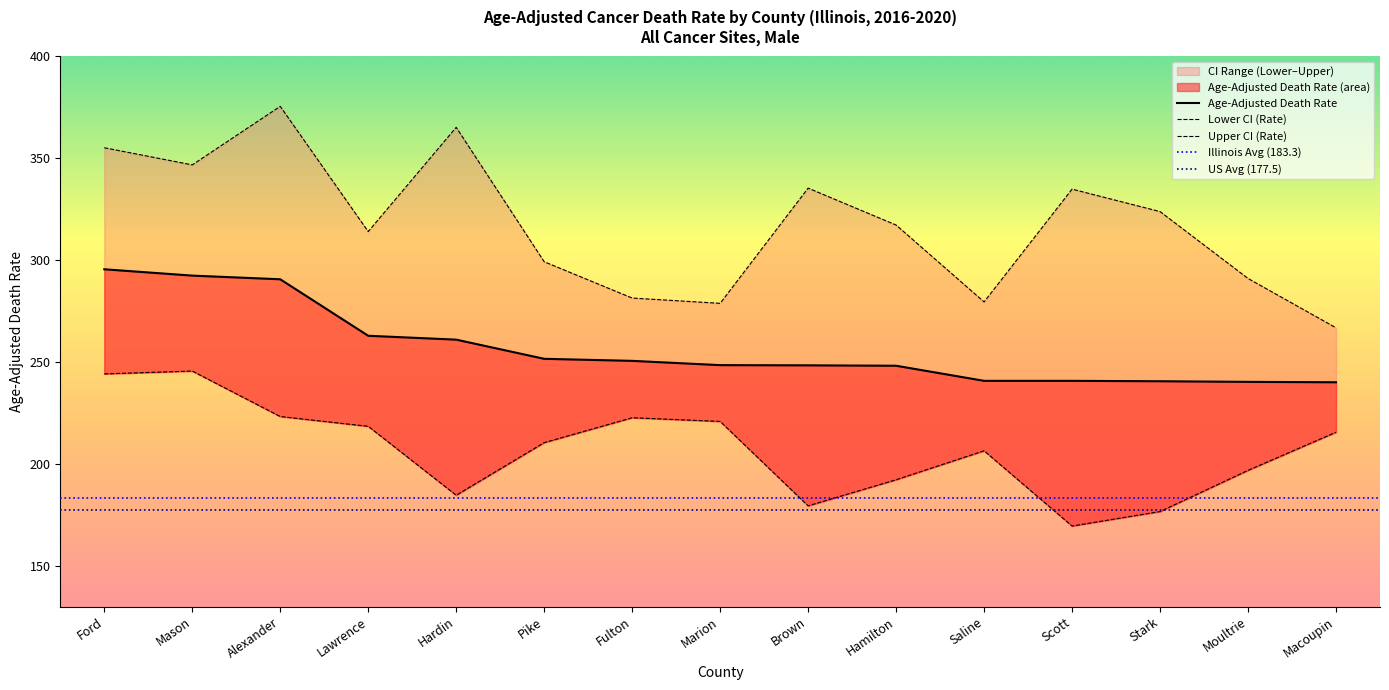

Does the chart display data point markers on the line(s)?

No